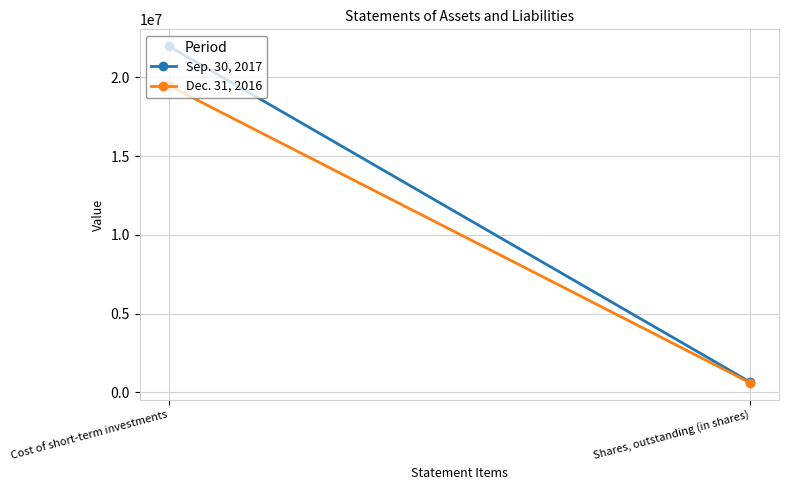

How many Dec. 31, 2016 values are between 600000 and 19487955?

2